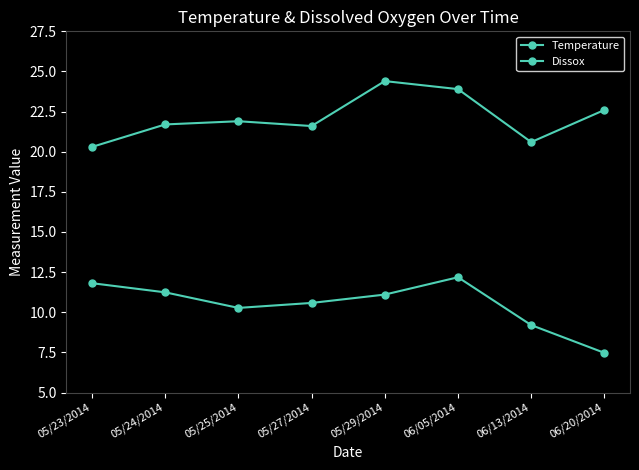

The value of Temperature at 05/23/2014 is 28.0. True or false?

False